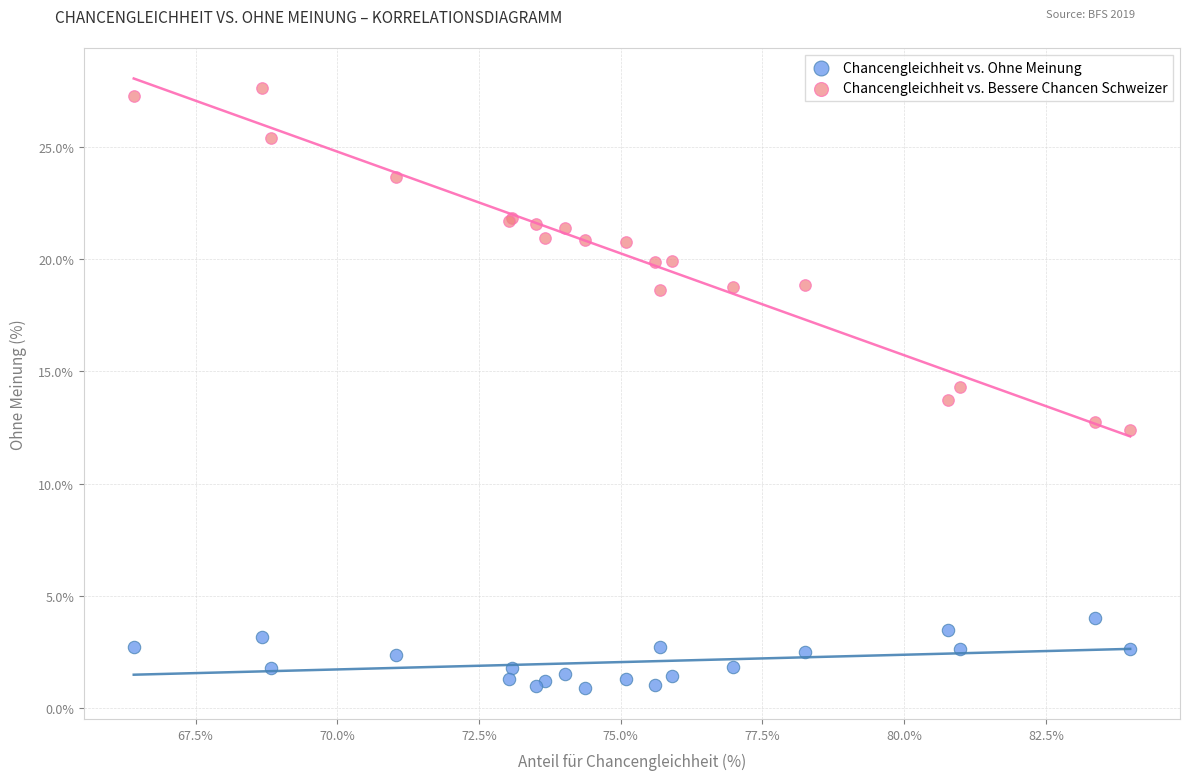

What is the X range (max minus min) for the scatter plot?

17.6